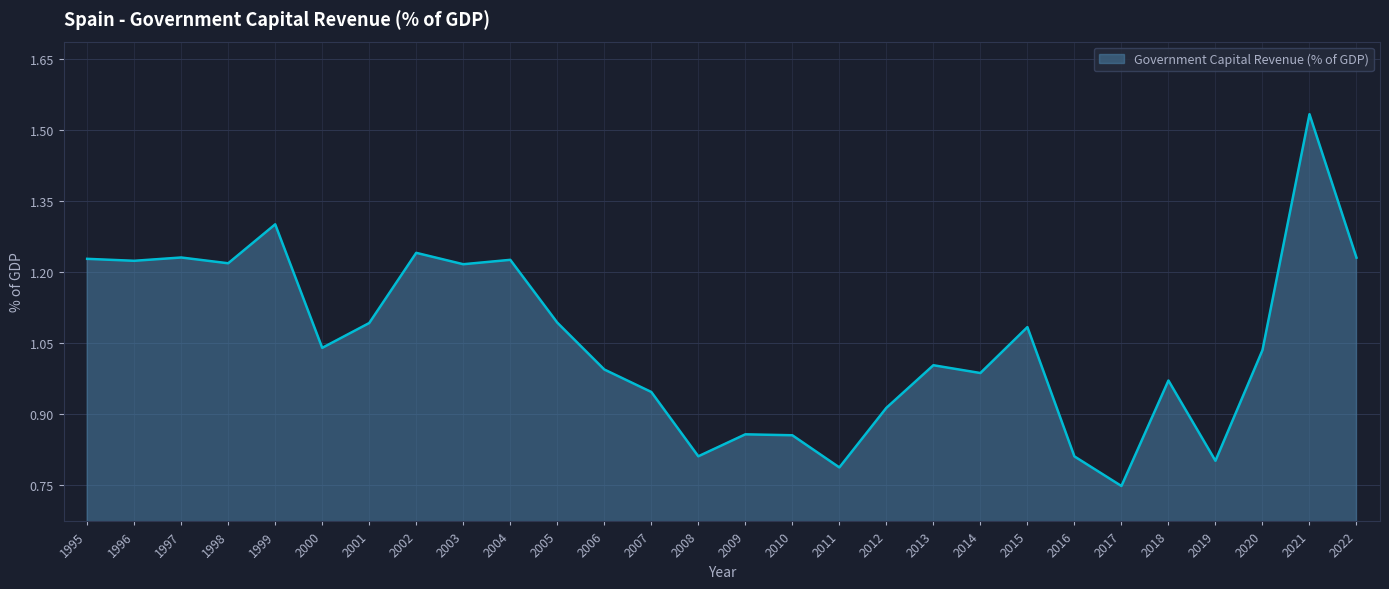

Which label corresponds to the largest value in the chart?

2021